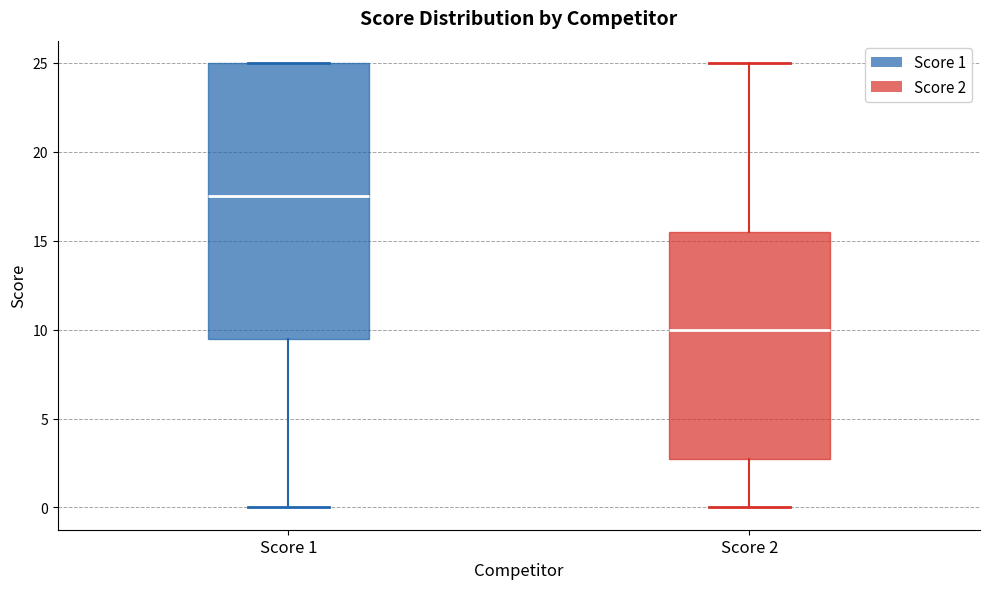

Where does the upper whisker of the box for Score 2 end on the y-axis? The values are not printed on the chart, so give them approximately, as read against the axis.

25.0